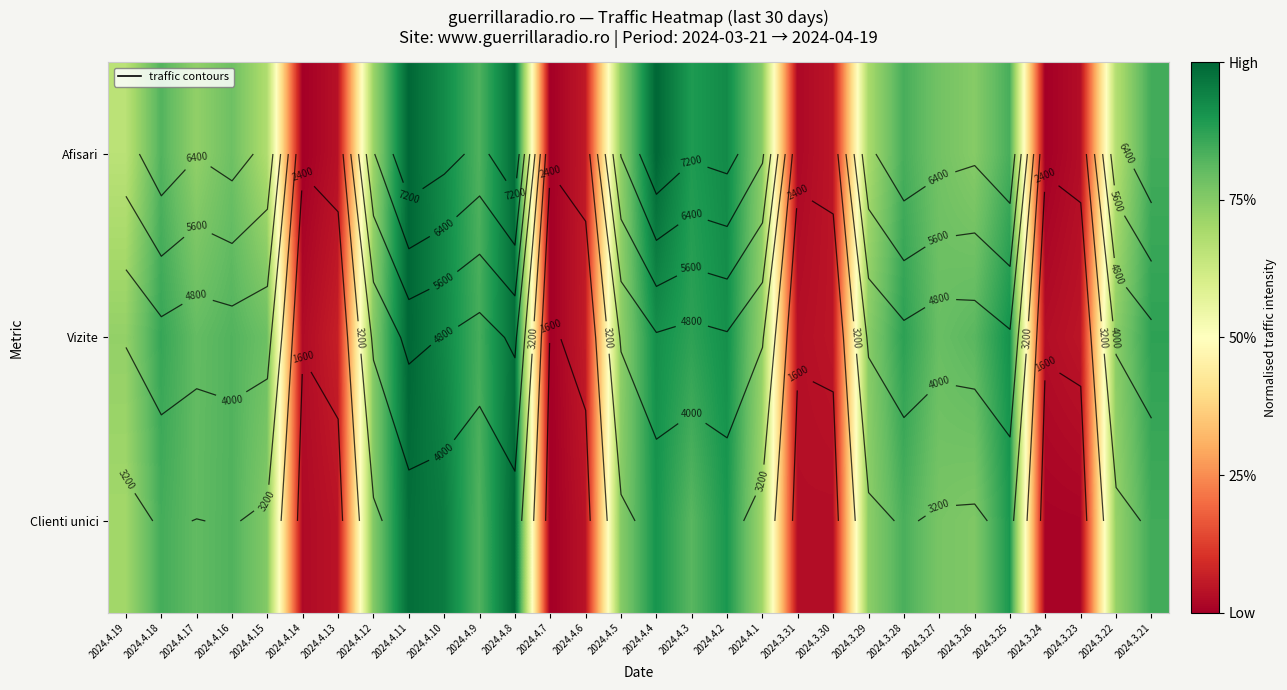

At which label is Vizite closest to 0?

2024.4.7